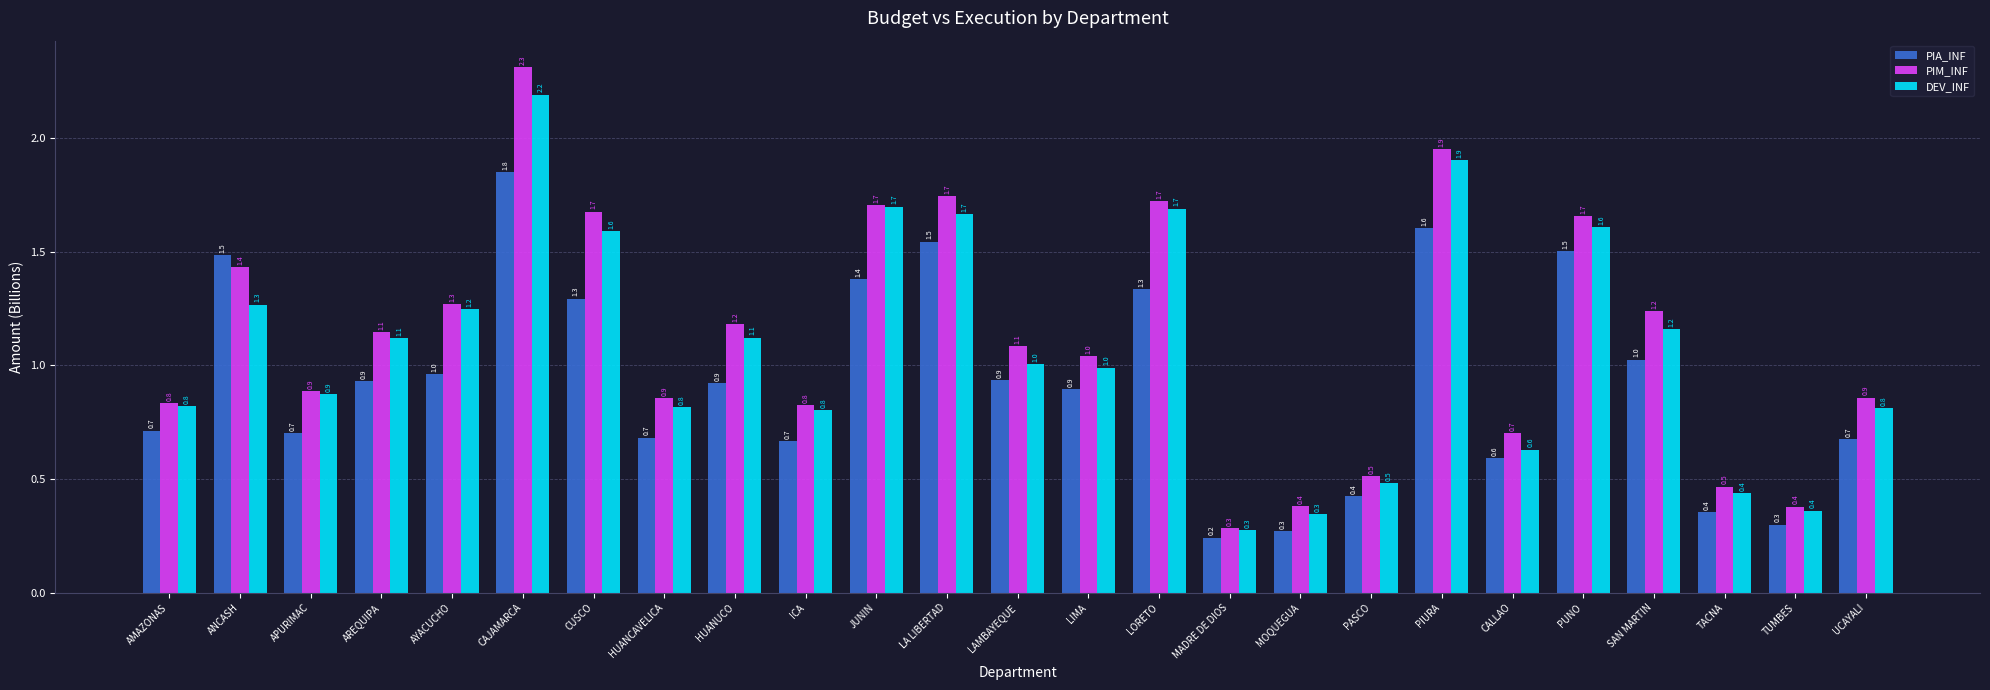

Which series has the largest total across all categories?

PIM_INF